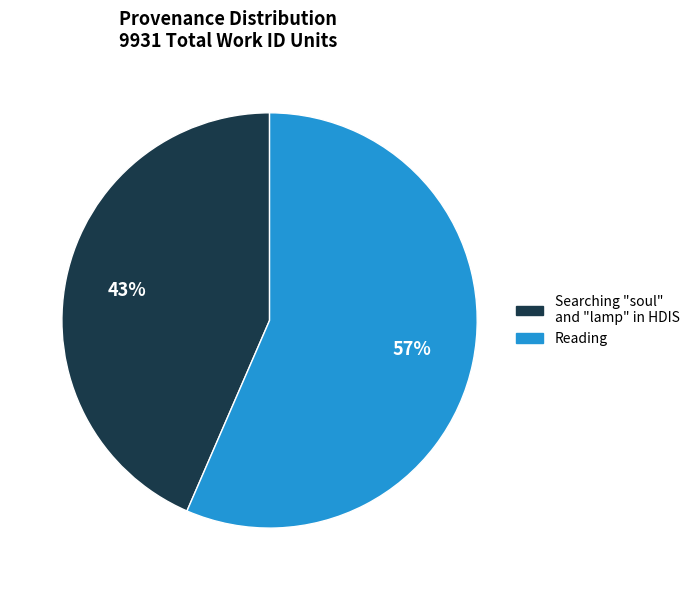

Count the number of slices in the pie.

2